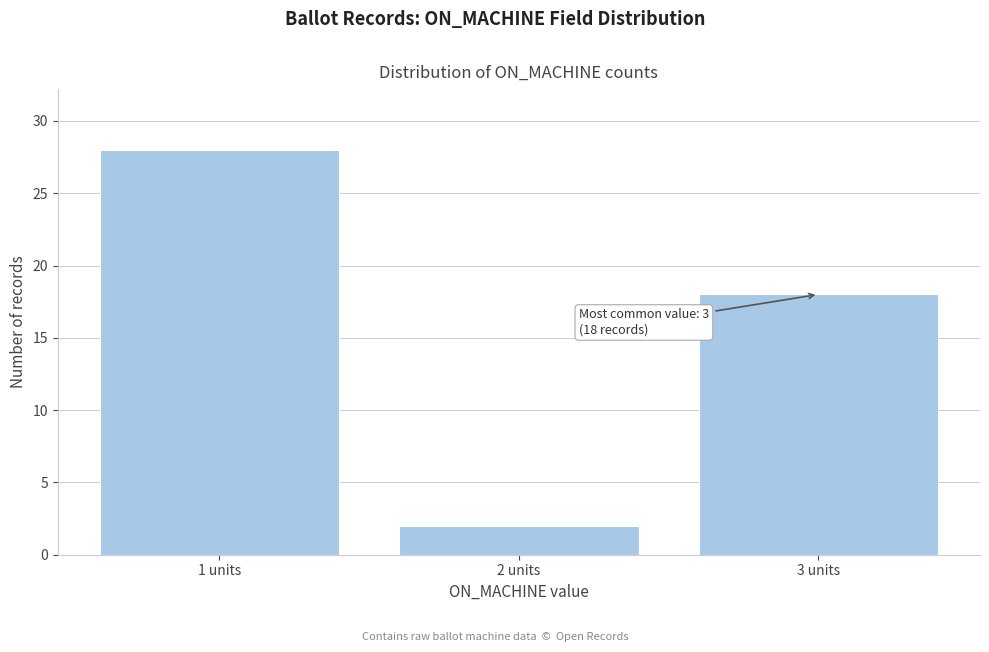

Reading left to right, list all the values displayed in this chart.

1 units=28	2 units=2	3 units=18